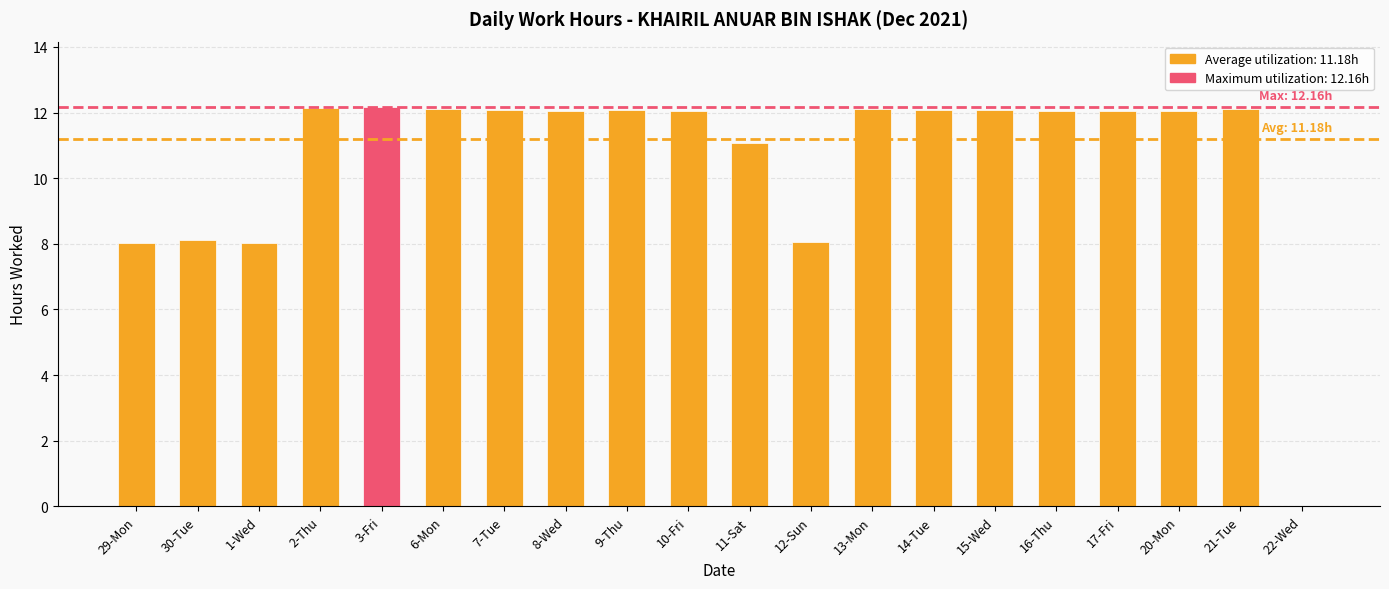

What is the sum of the values at 1-Wed and 6-Mon?

20.1